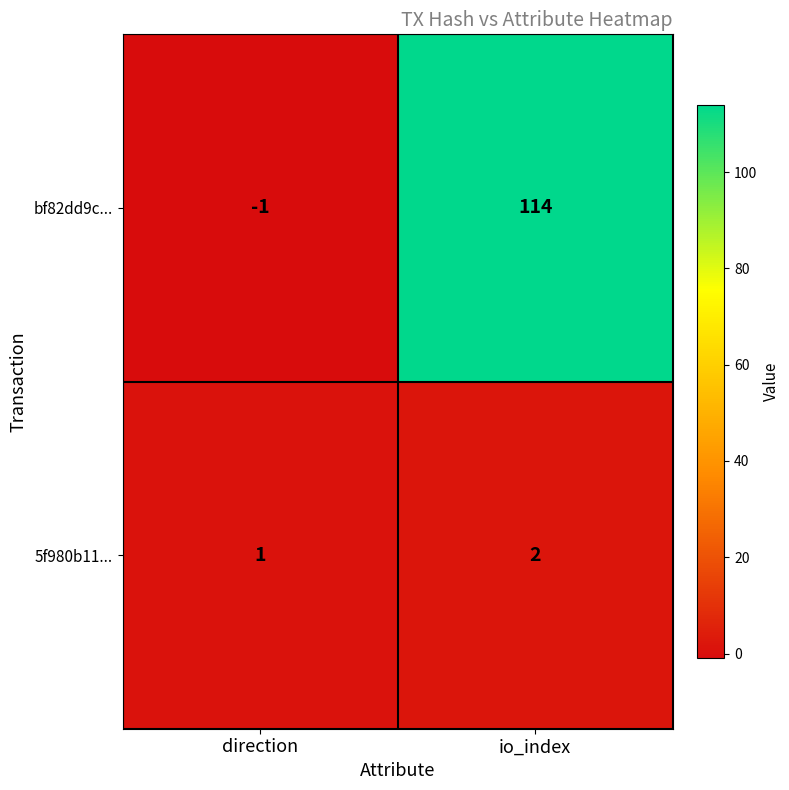

True or false: 5f980b11... has a value of 1 at direction.

True